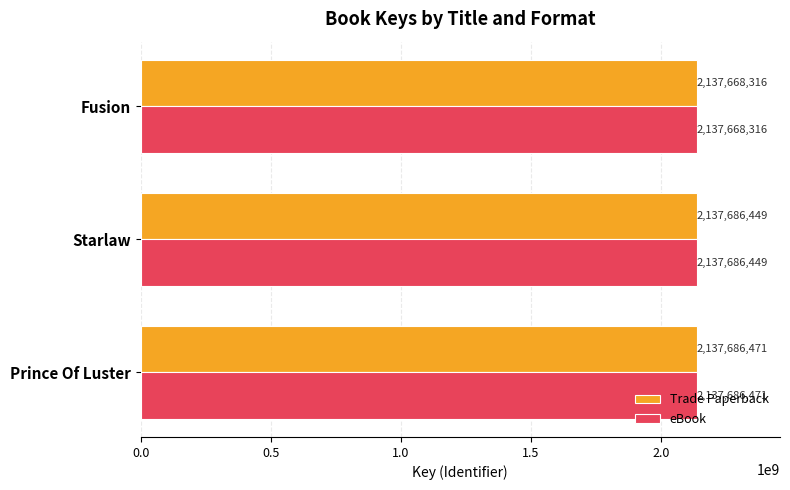

What are all the series names shown in the legend?

Trade Paperback, eBook